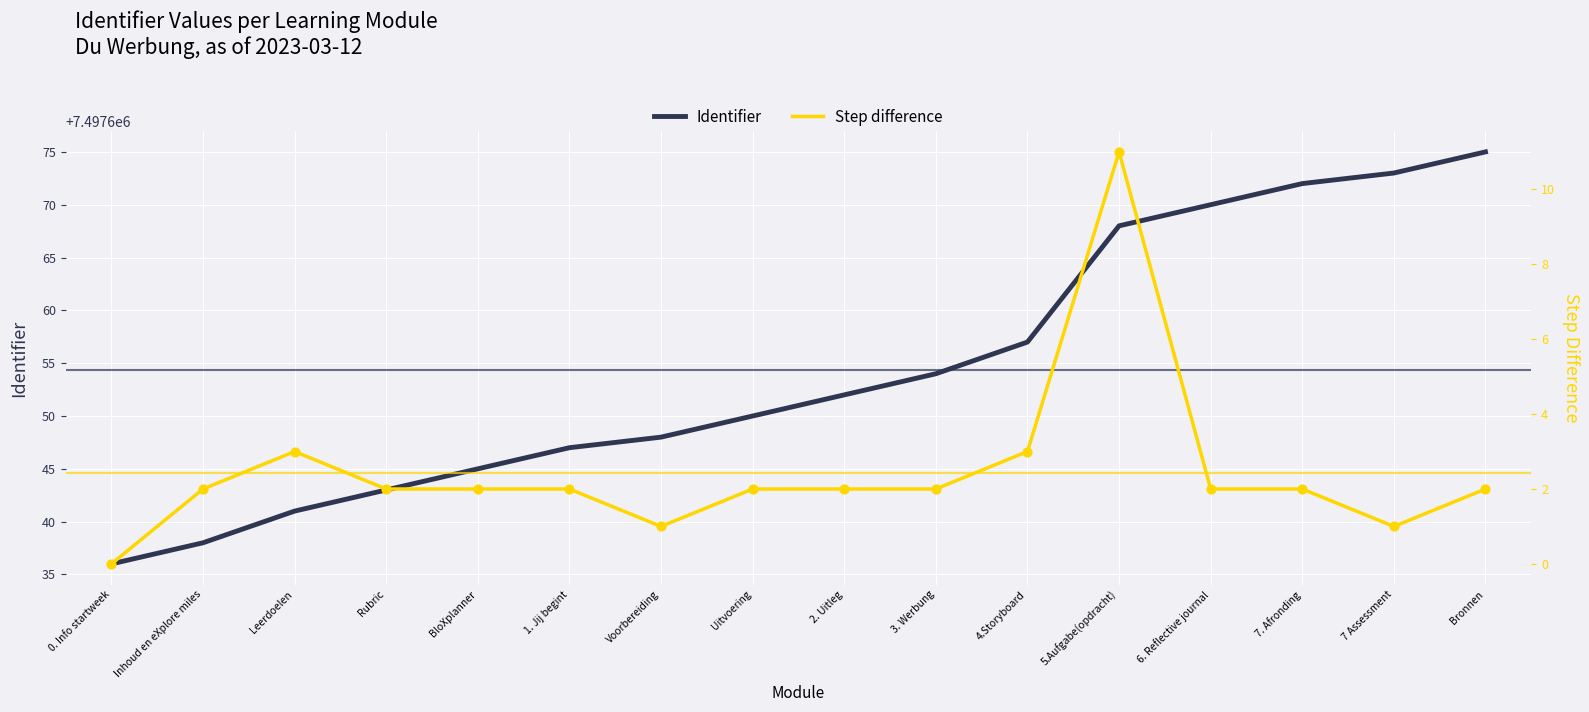

Which series has the widest spread of Y values?

Identifier (main)